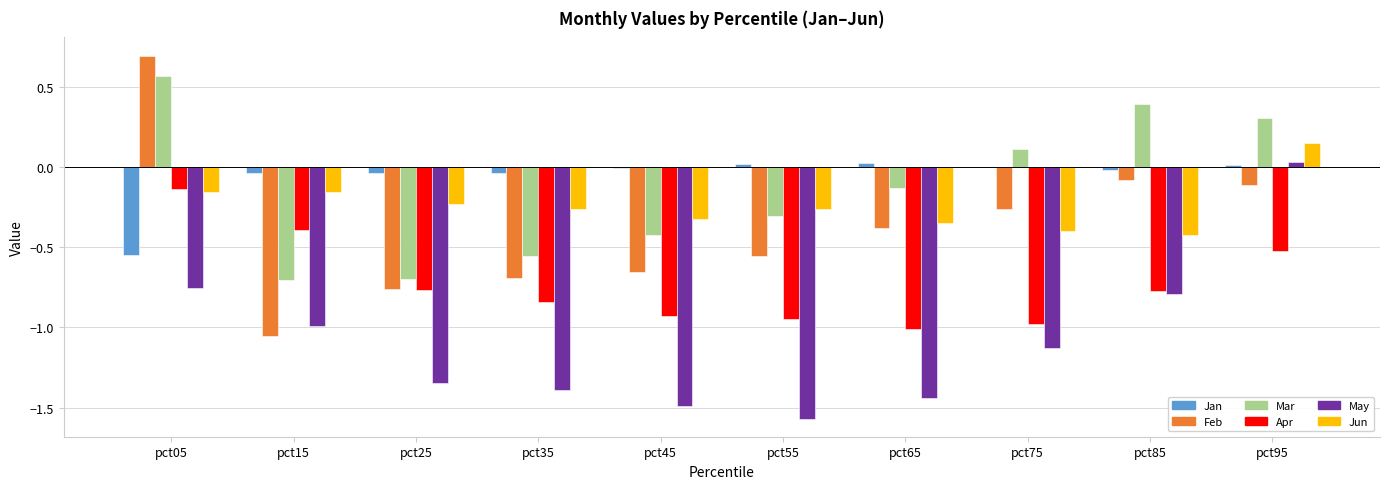

What is the difference between the Jun values at pct25 and pct65?

0.1